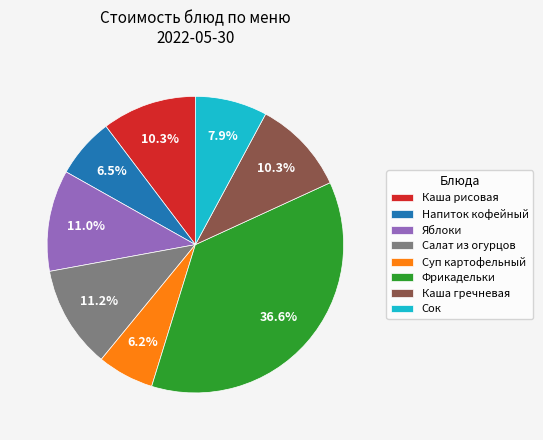

Does any single category account for the majority?

No